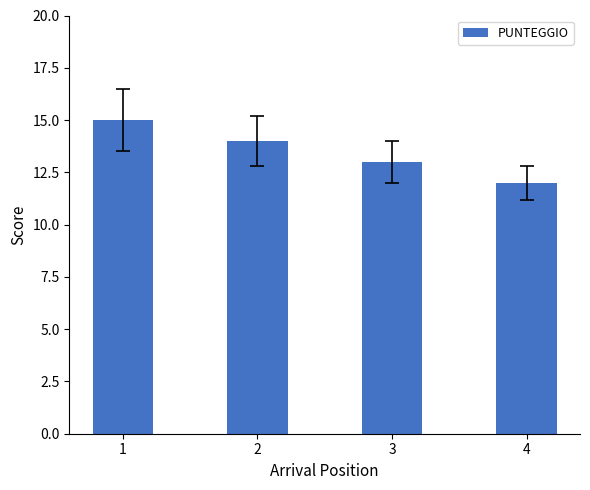

Read the value at 3.

13